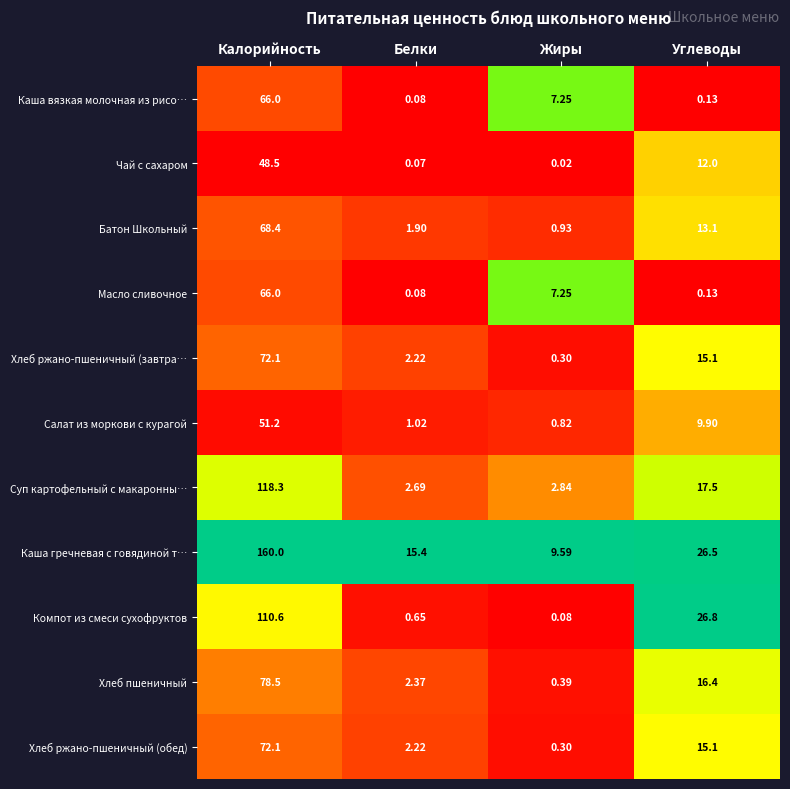

Count the number of data series in this chart.

11